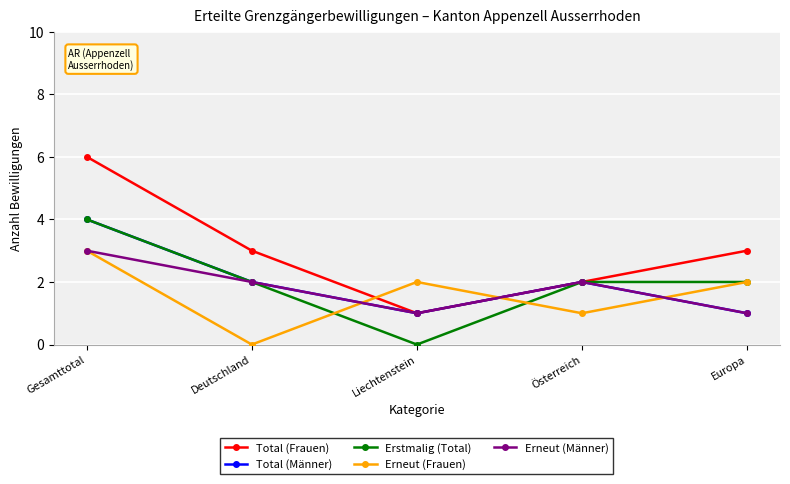

Reading right to left, extract all data points from this chart.

Total (Frauen): 3	2	1	3	6
Total (Männer): 1	2	1	2	4
Erstmalig (Total): 2	2	0	2	4
Erneut (Frauen): 2	1	2	0	3
Erneut (Männer): 1	2	1	2	3